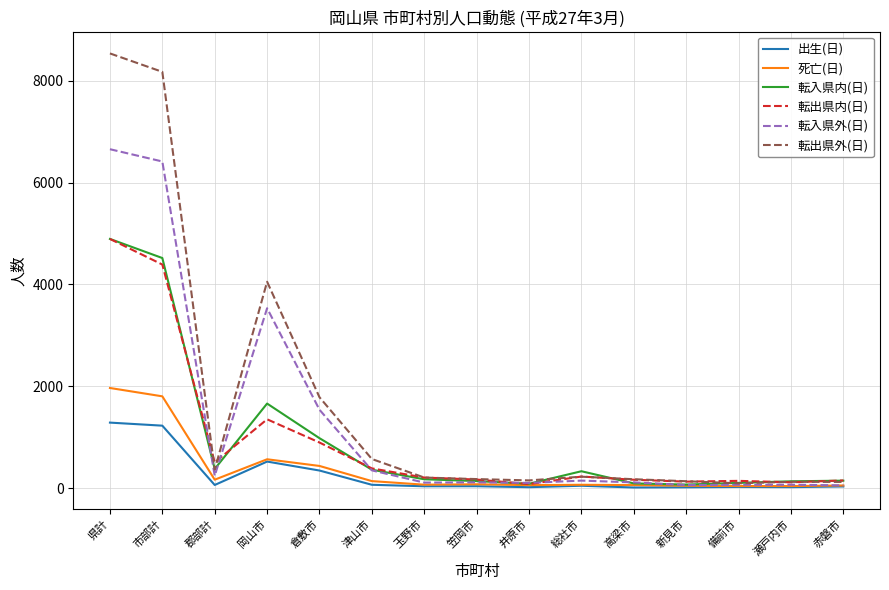

Does the chart have visible grid lines?

Yes